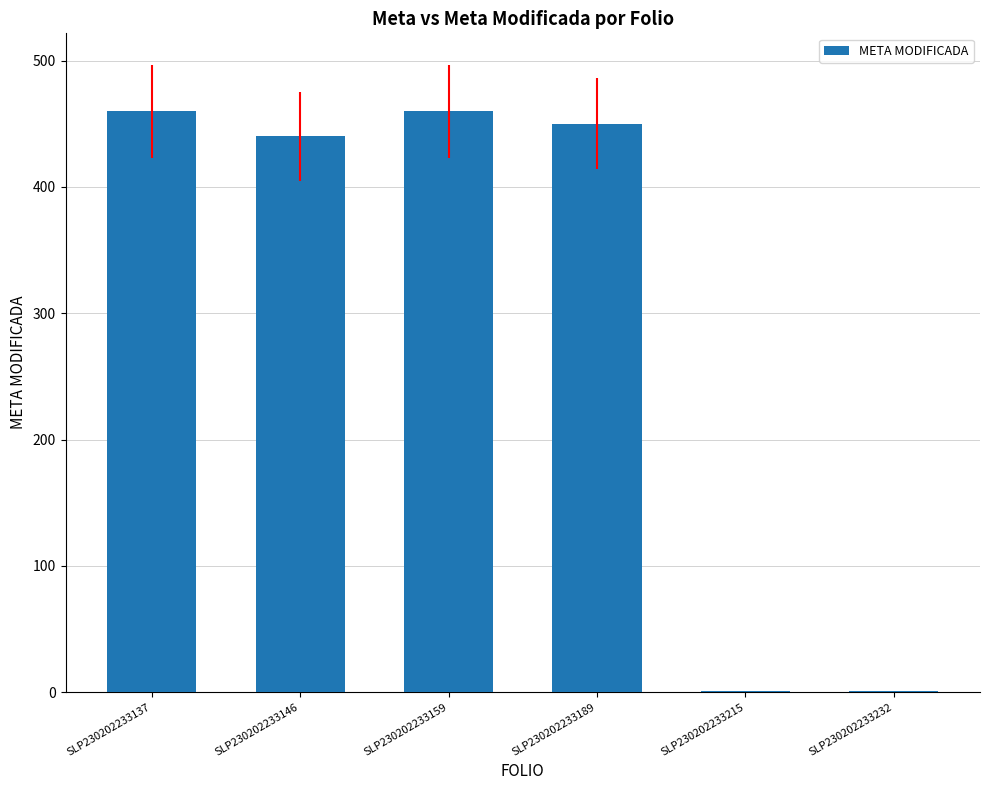

Count the number of categories in the chart.

6